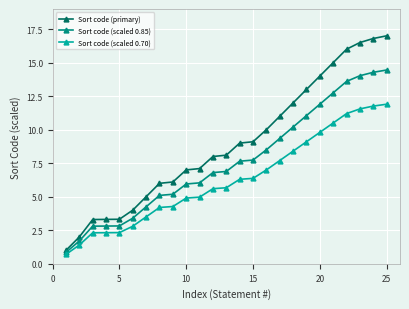

List the series in order of their overall mean, highest first.

Sort code (primary), Sort code (scaled 0.85), Sort code (scaled 0.70)